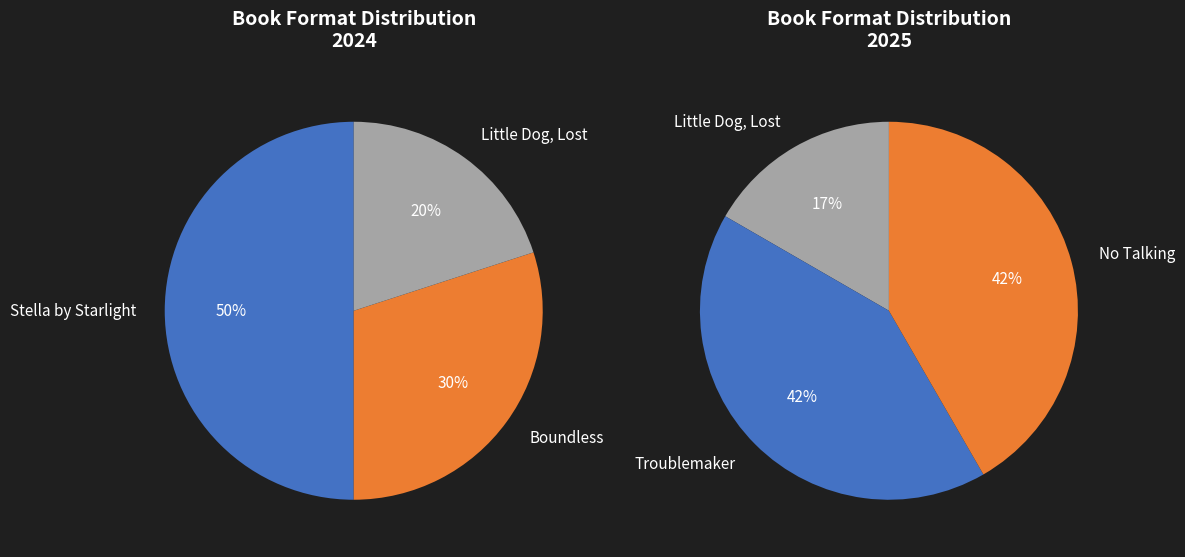

The No Talking slice represents 19% of the pie. True or false?

False